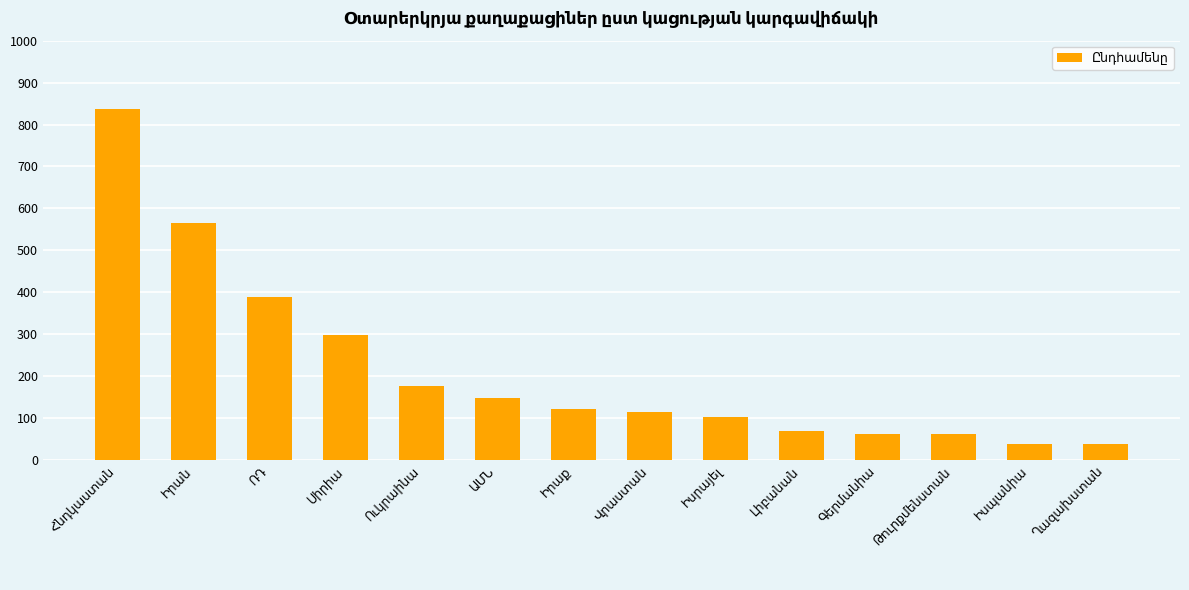

What is the greatest value displayed?

836